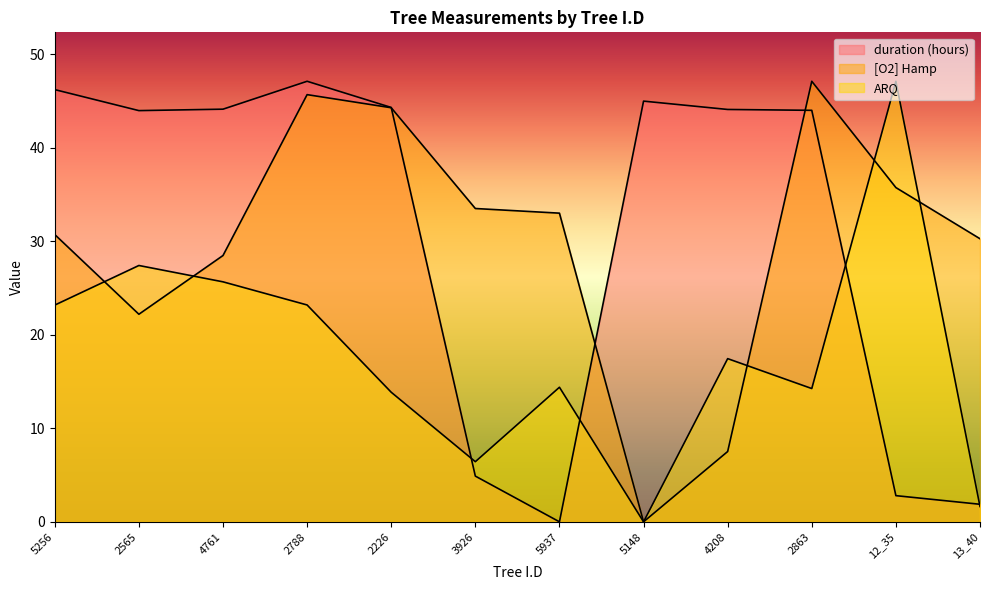

How many values in duration (hours) are above zero?

11